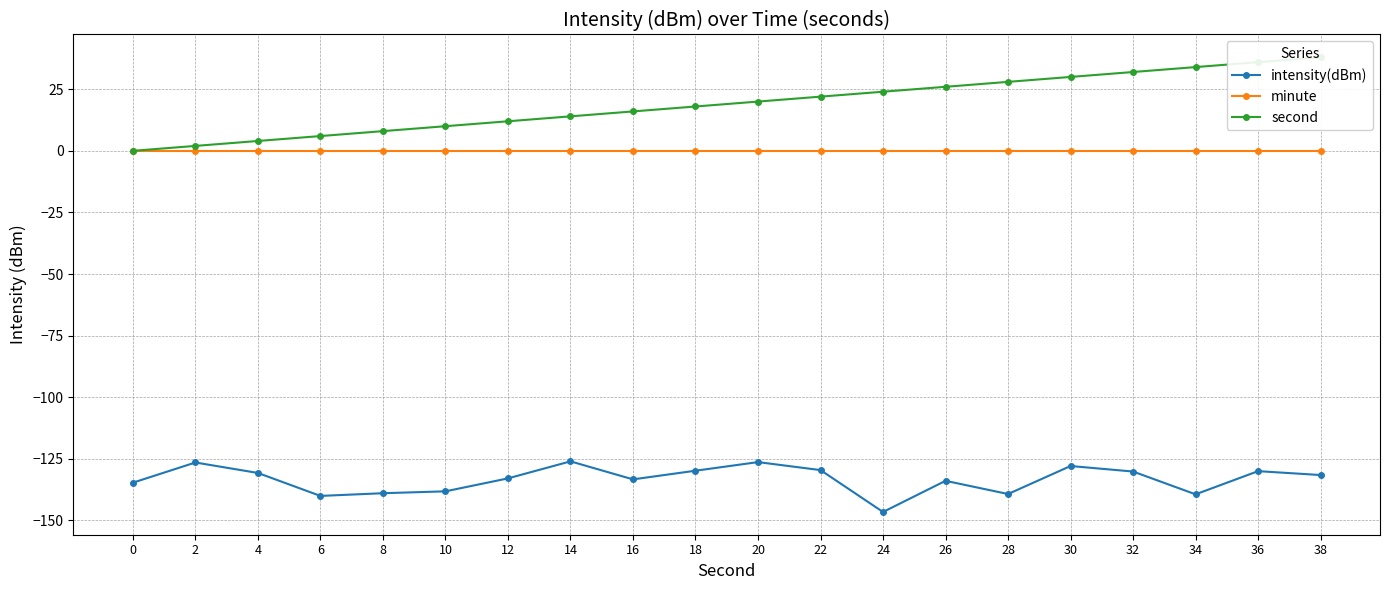

True or false: second has a value of 8.0 at 8.

True